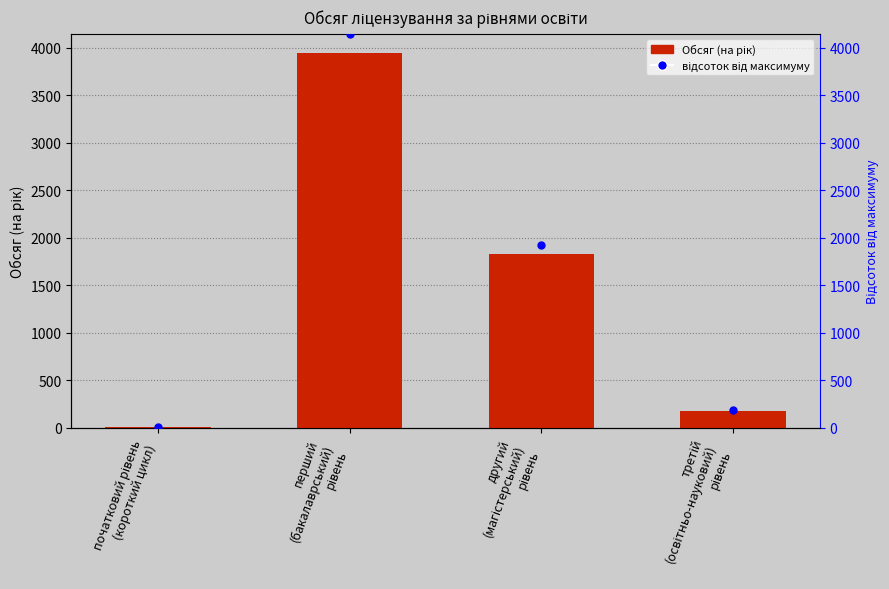

Which series has the widest spread of Y values?

відсоток від максимуму